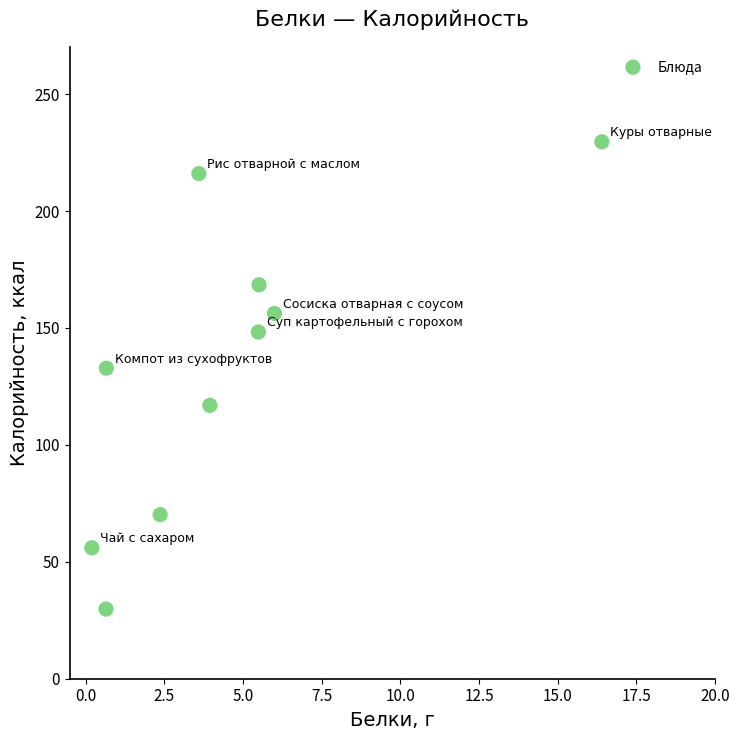

What Y value in the scatter plot is closest to 129?

132.8